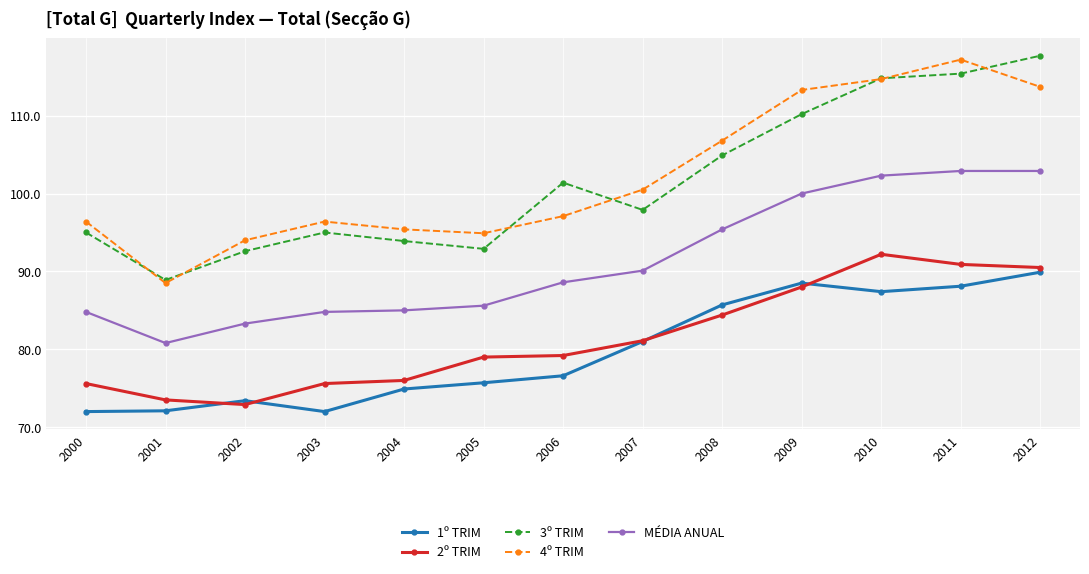

In 4º TRIM, how many points are higher than both neighbors (excluding endpoints)?

2